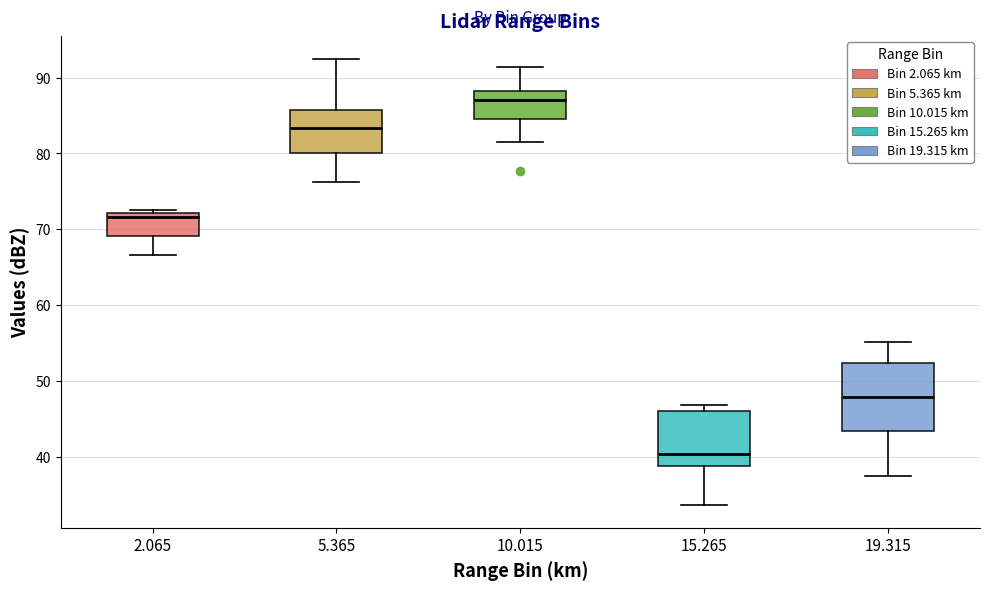

Comparing the boxes themselves (not the whiskers), which one is the tallest?

19.315